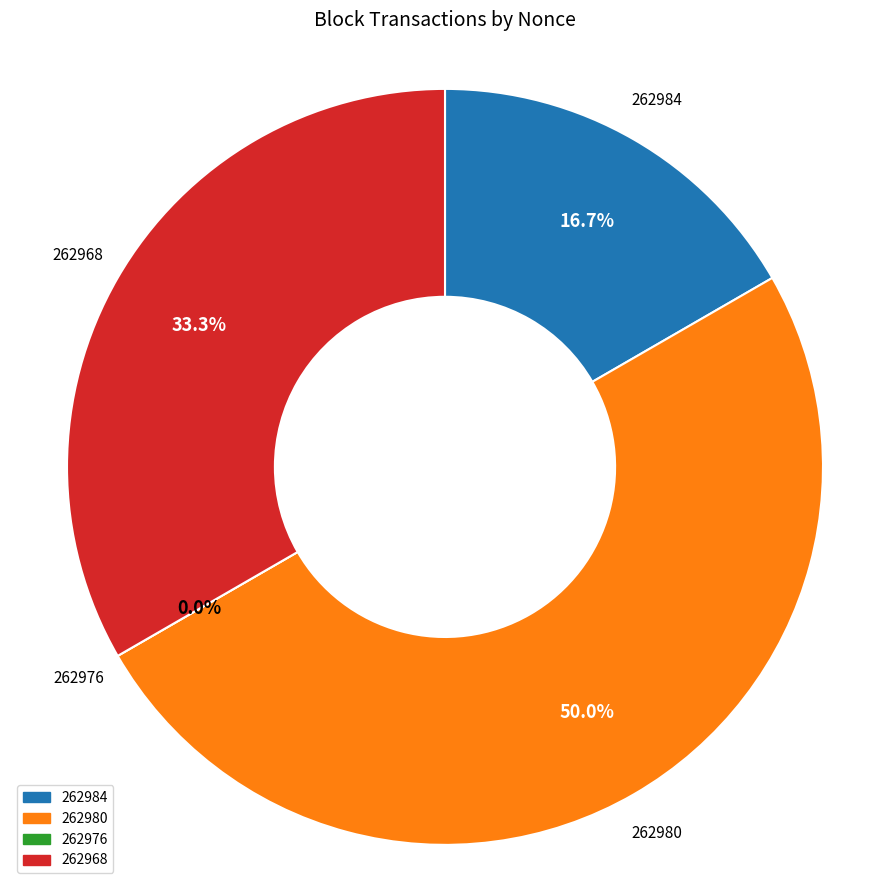

How many segments does this pie chart have?

4